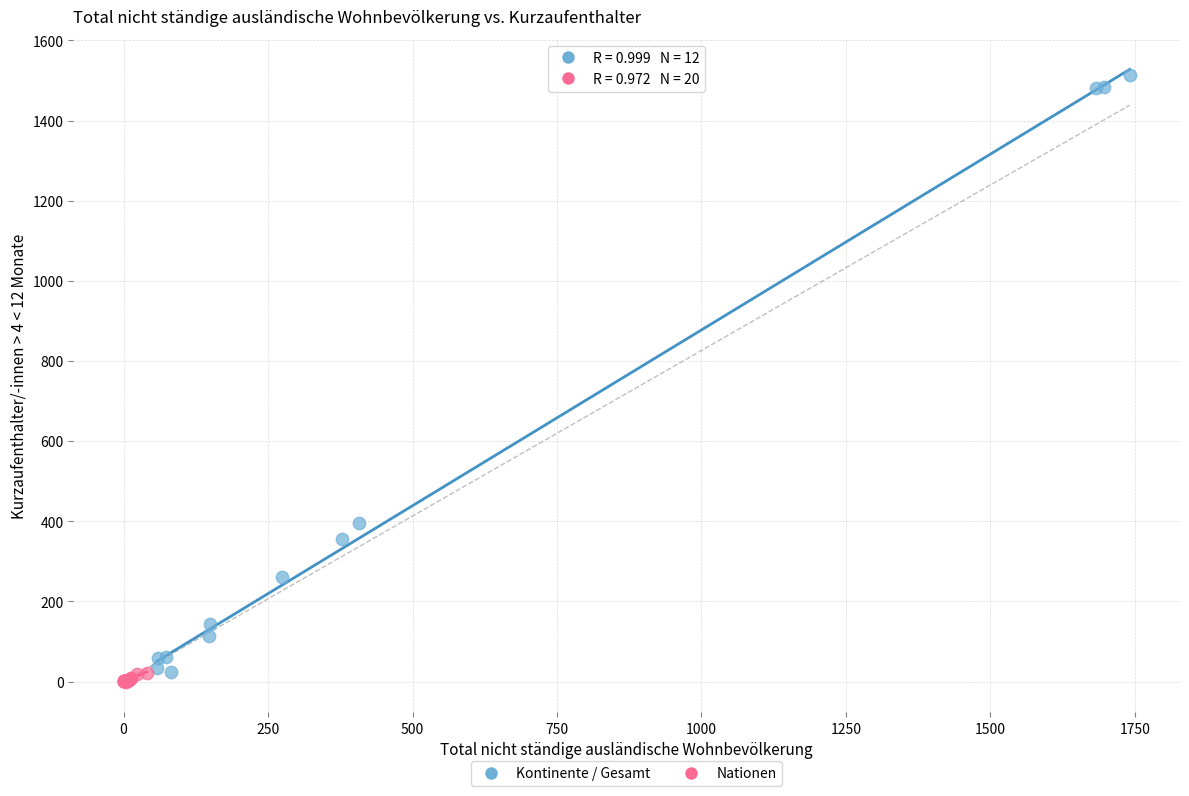

Which series has the largest Y range (max minus min)?

Kontinente / Gesamt